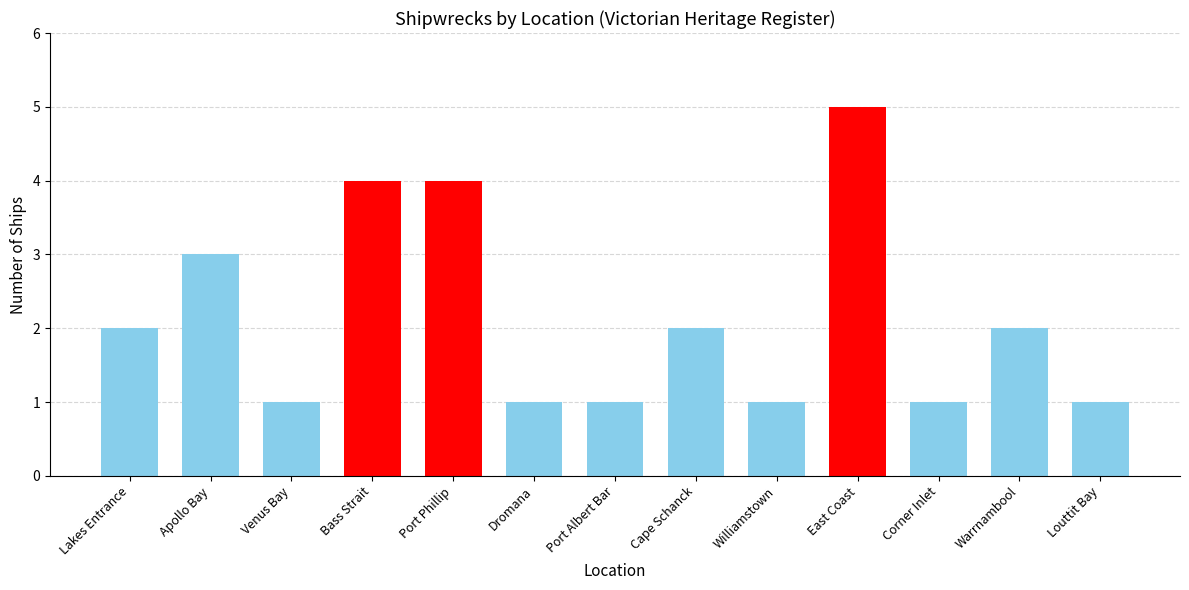

The value at Apollo Bay is 4. True or false?

False